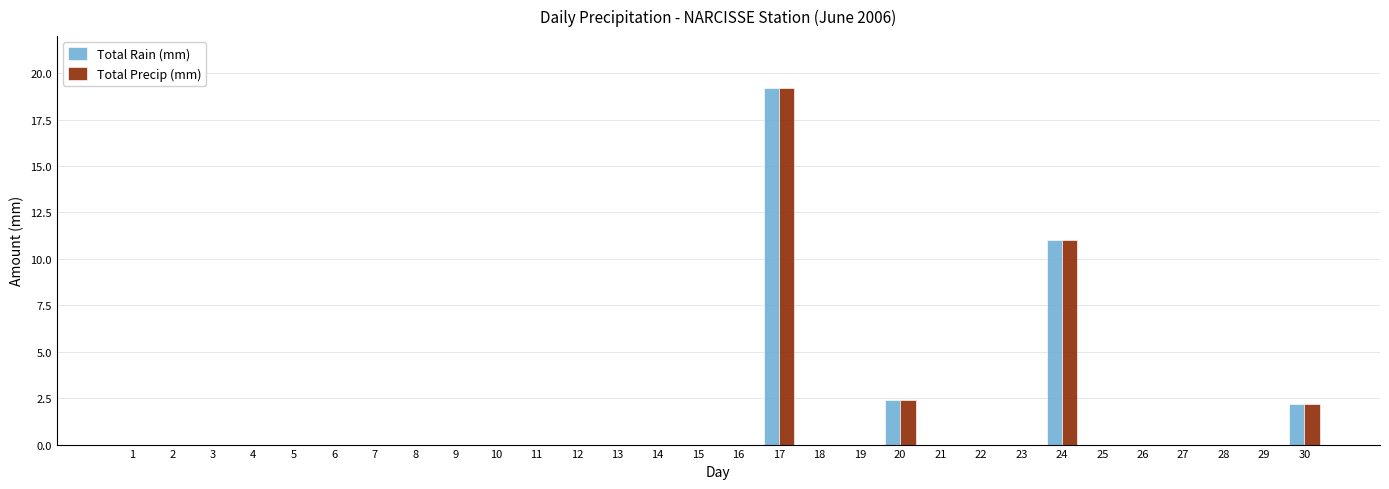

At which category is the sum across all series the highest?

17